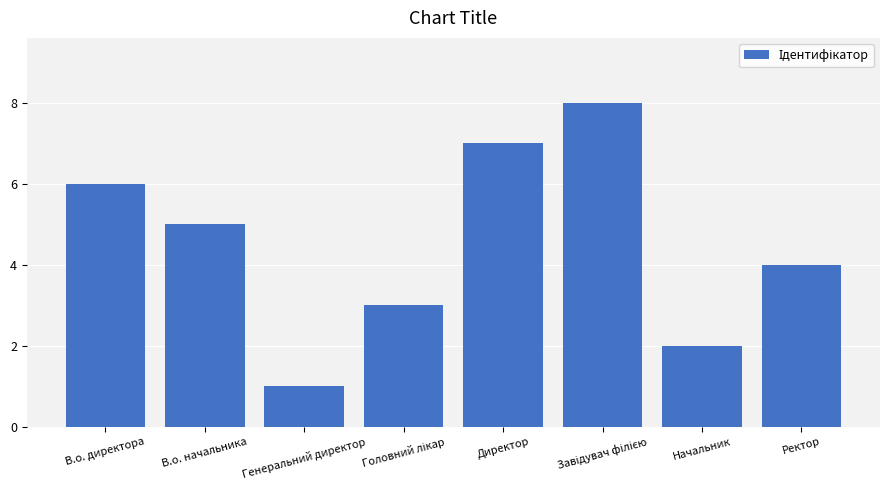

Which has a higher value, Начальник or Ректор?

Ректор